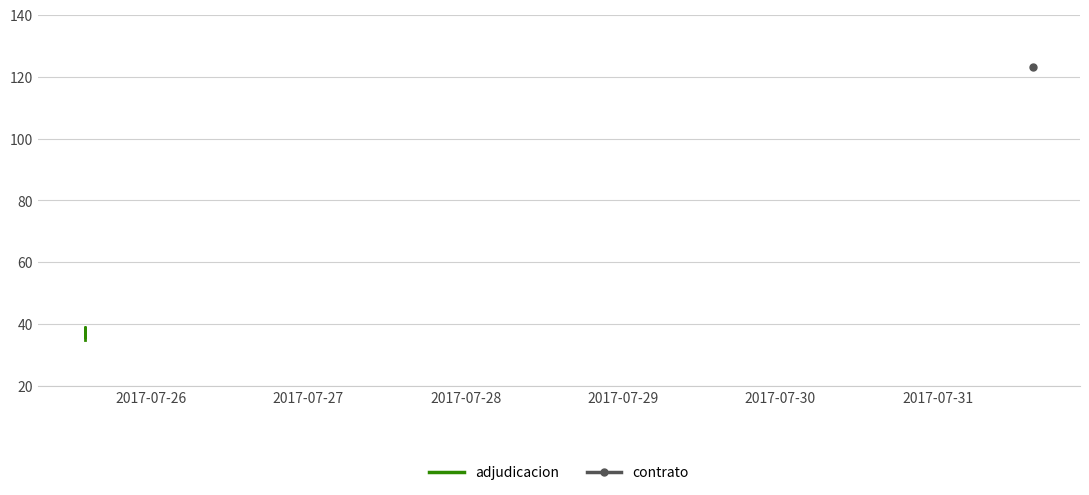

The chart shows a value of 55 at 2017-07-30. True or false?

False